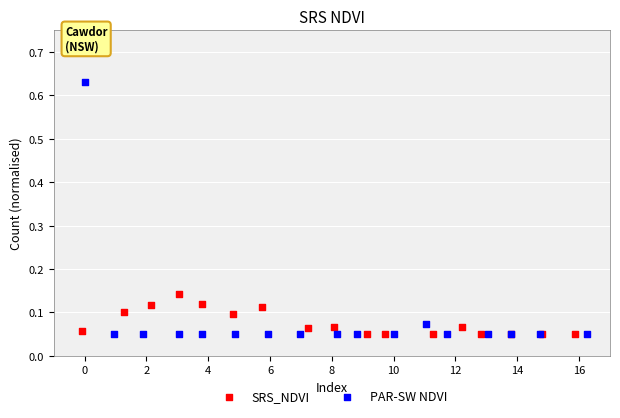

Which series has the largest Y range (max minus min)?

PAR-SW NDVI